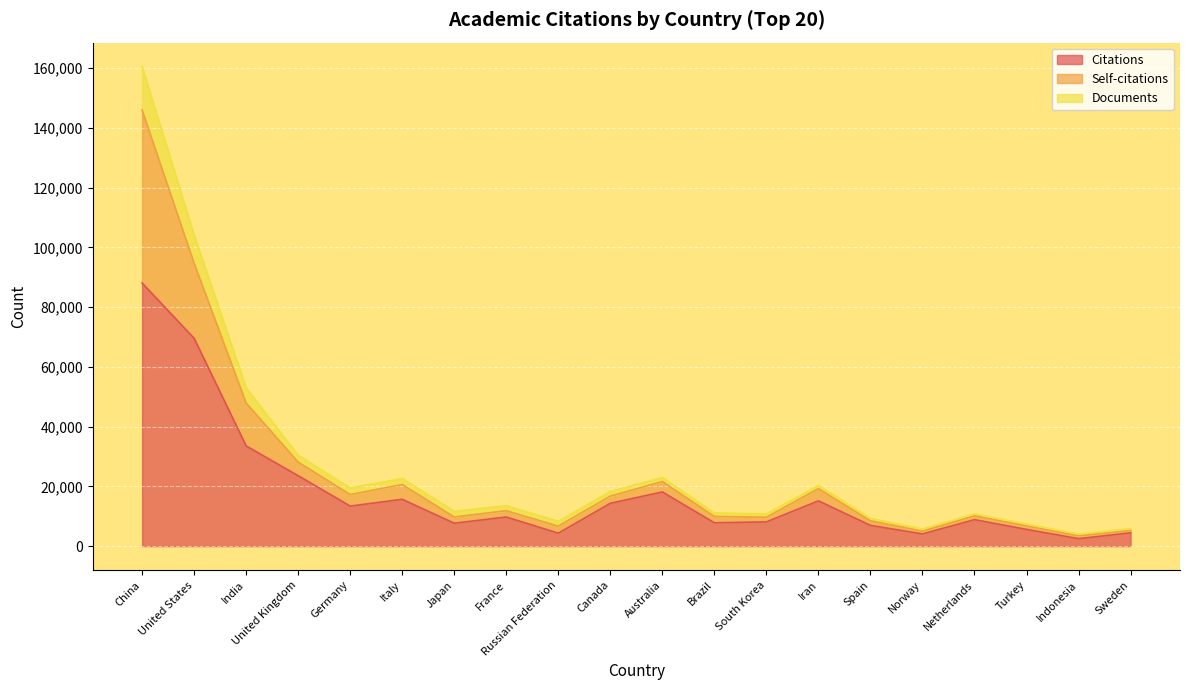

At how many categories does at least one series exceed 148248?

1